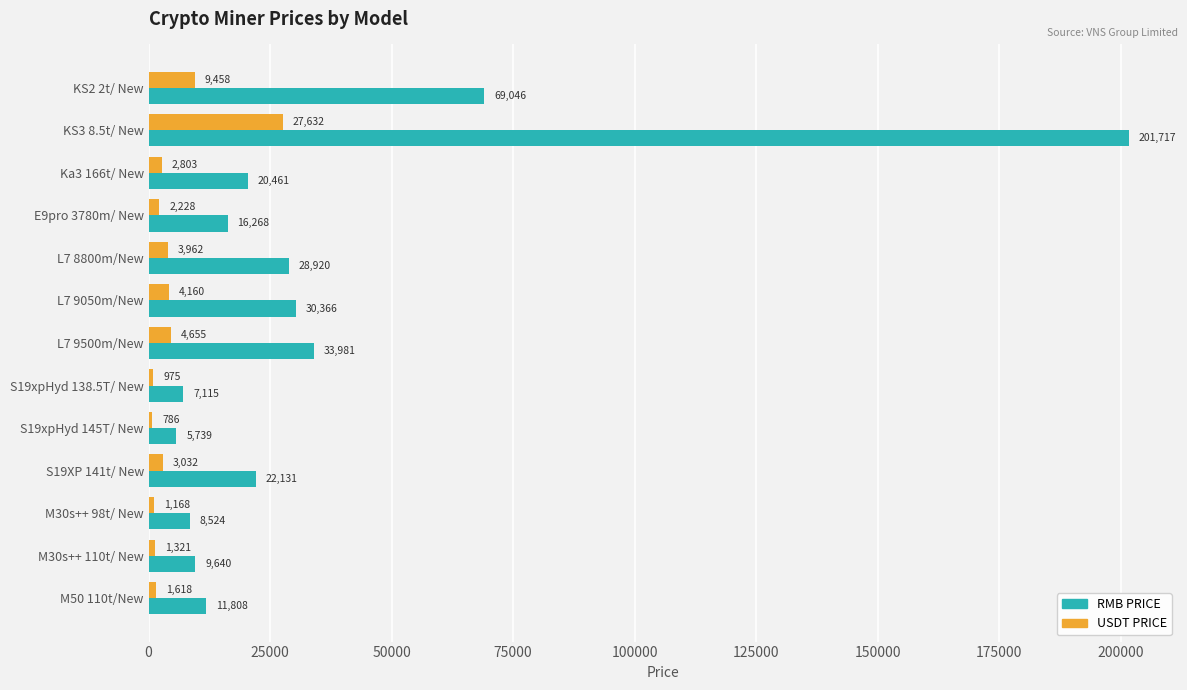

Rank the categories by USDT PRICE value from lowest to highest.

S19xpHyd 145T/ New, S19xpHyd 138.5T/ New, M30s++ 98t/ New, M30s++ 110t/ New, M50 110t/New, E9pro 3780m/ New, Ka3 166t/ New, S19XP 141t/ New, L7 8800m/New, L7 9050m/New, L7 9500m/New, KS2 2t/ New, KS3 8.5t/ New